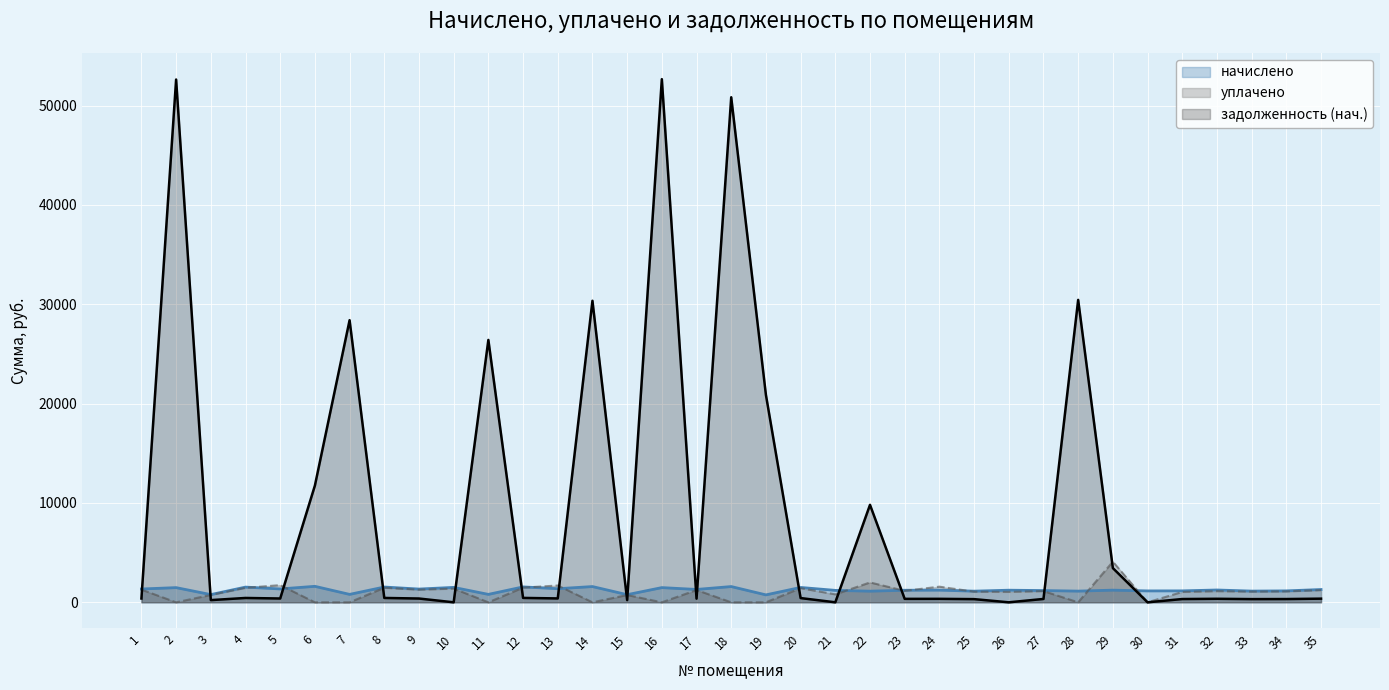

True or false: начислено has a value of 1753.6 at 5.

False